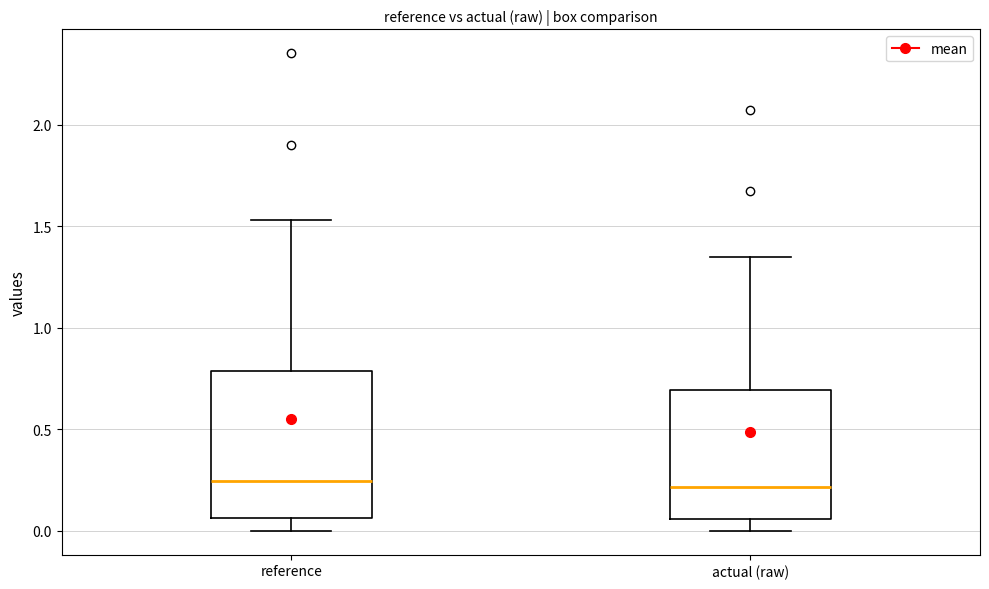

Which box is the tallest, from its lower edge to its upper edge?

reference